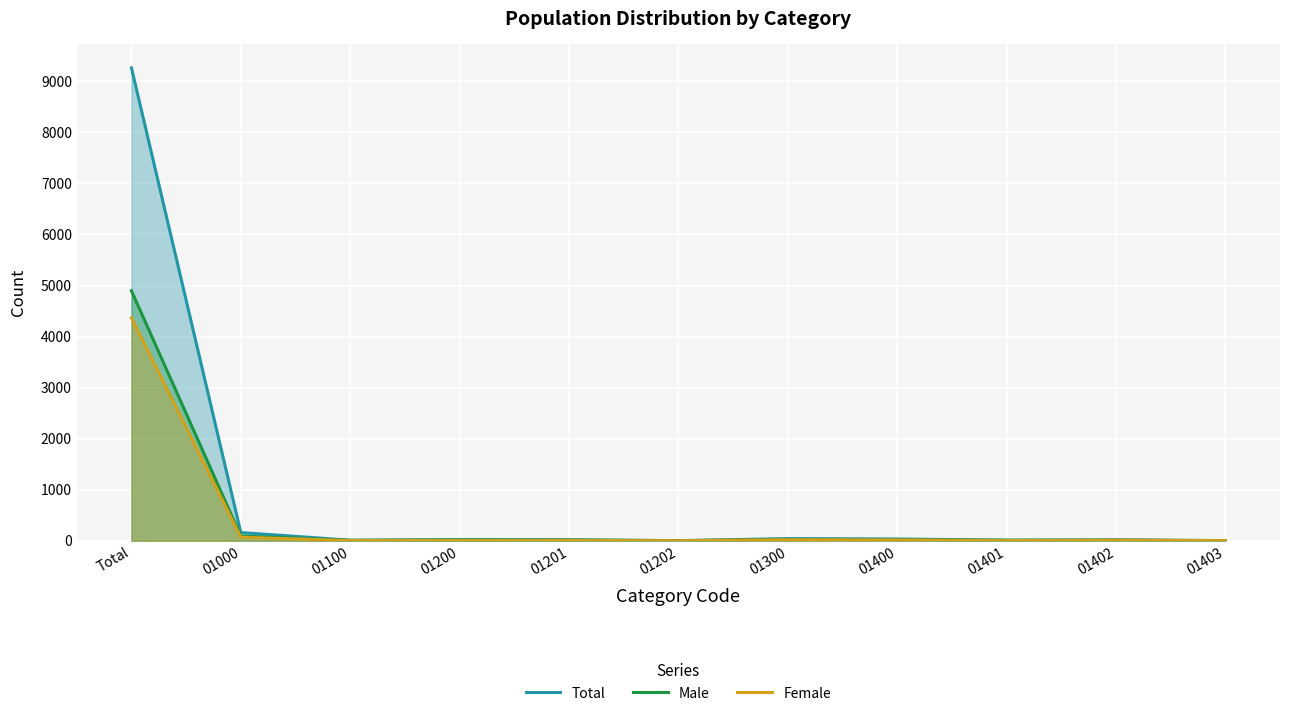

True or false: Total and Female cross at least once.

False